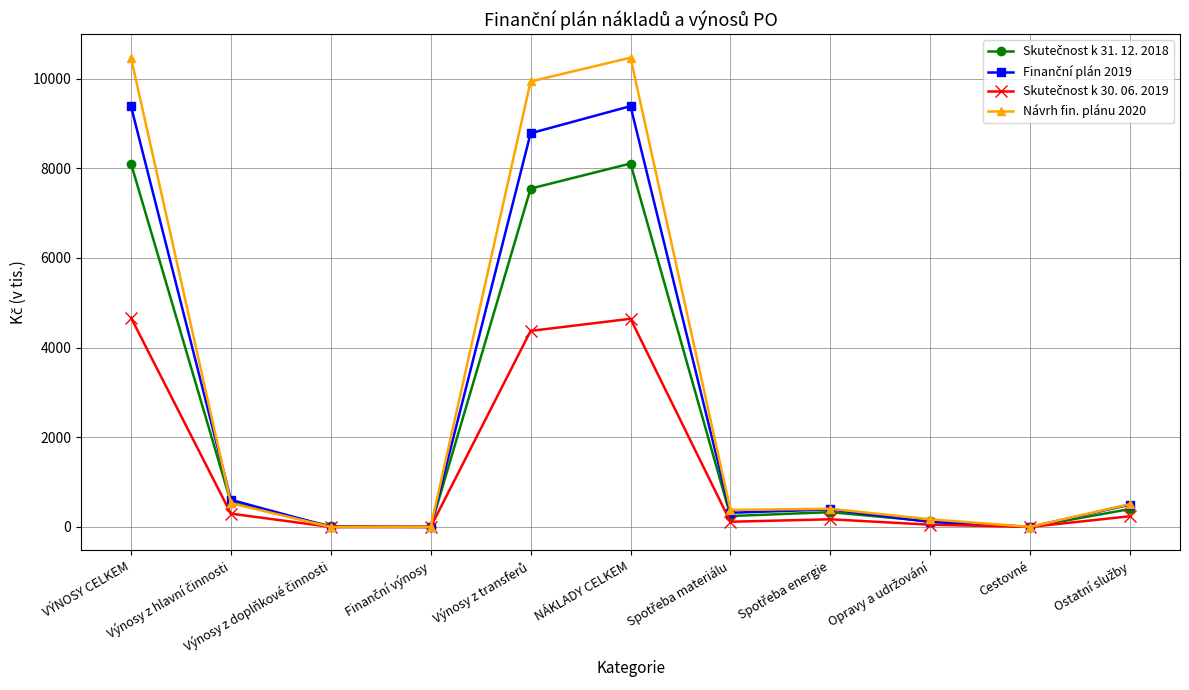

What is the maximum value shown in the chart?

10465